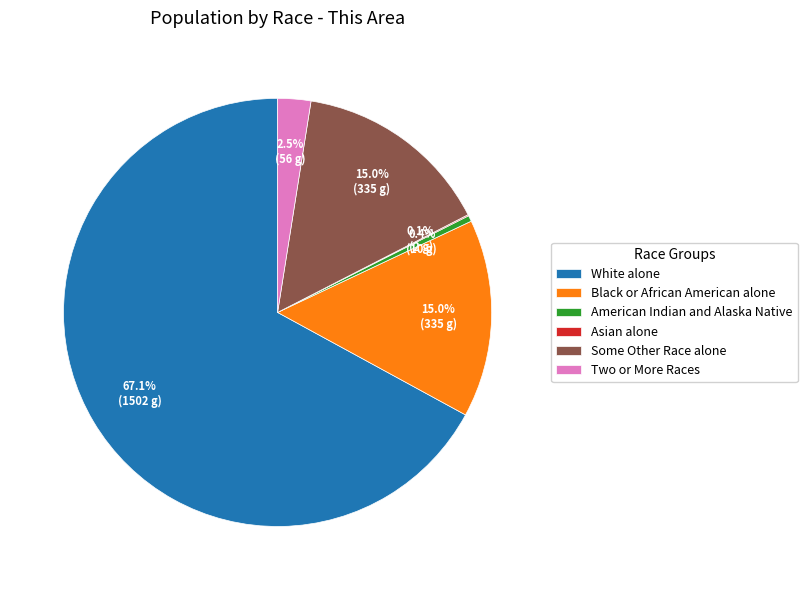

Which slice is the largest?

White alone